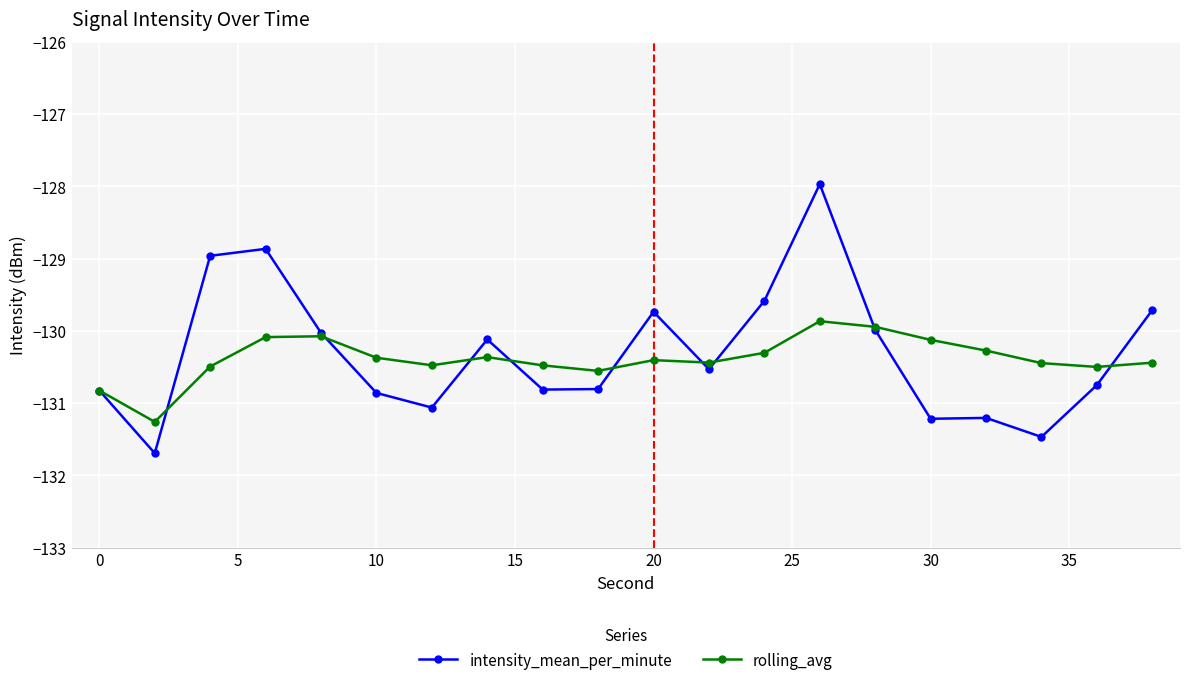

At how many categories does at least one series exceed -129?

3